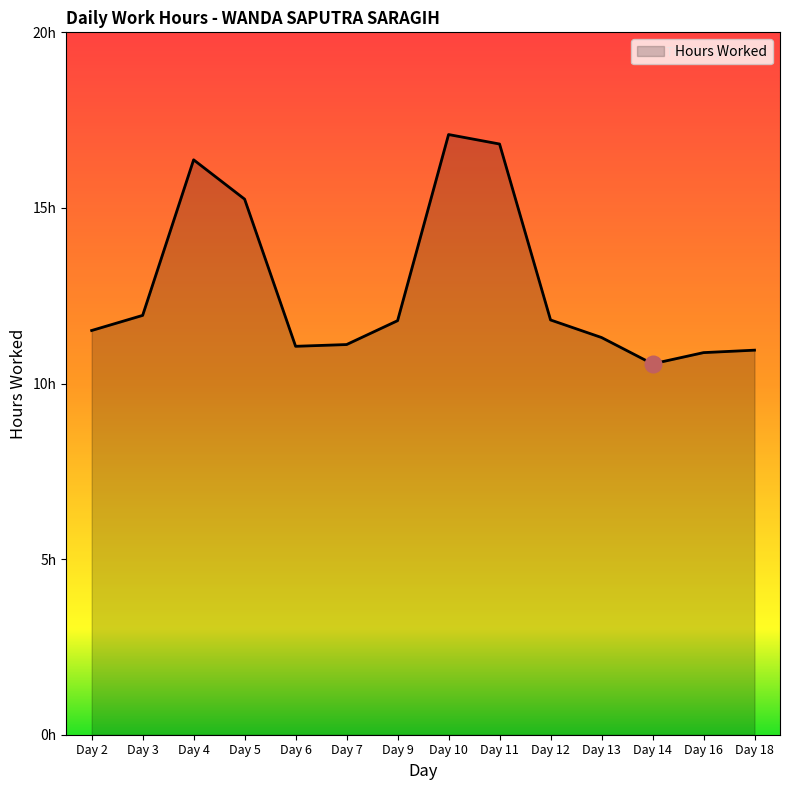

Does the chart have visible grid lines?

No